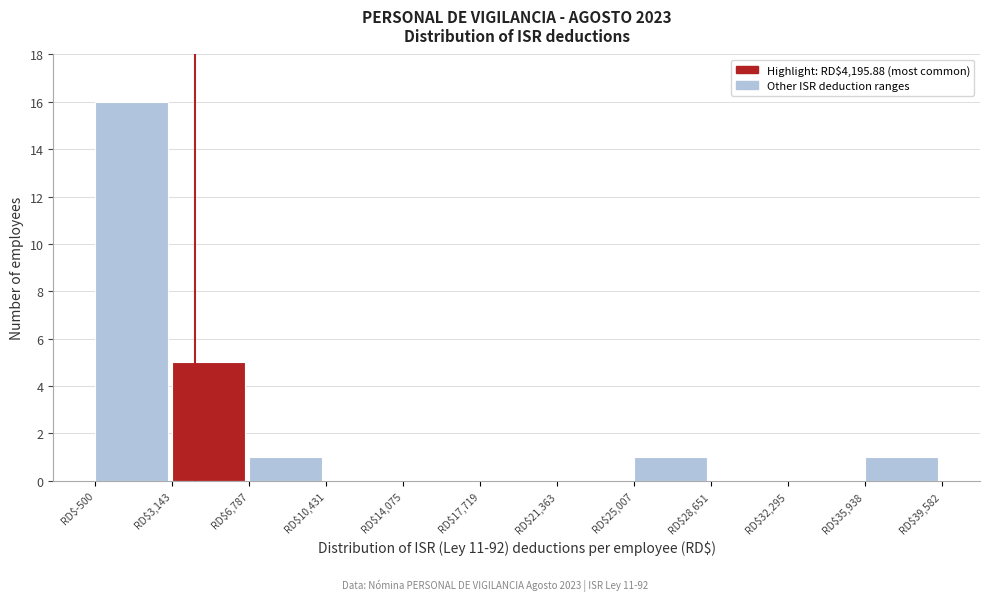

How tall is the bar that spans -500 to 3000 on the x-axis? Neither the bar edges nor the heights are printed on the chart, so give them approximately, as read against the axes.

16